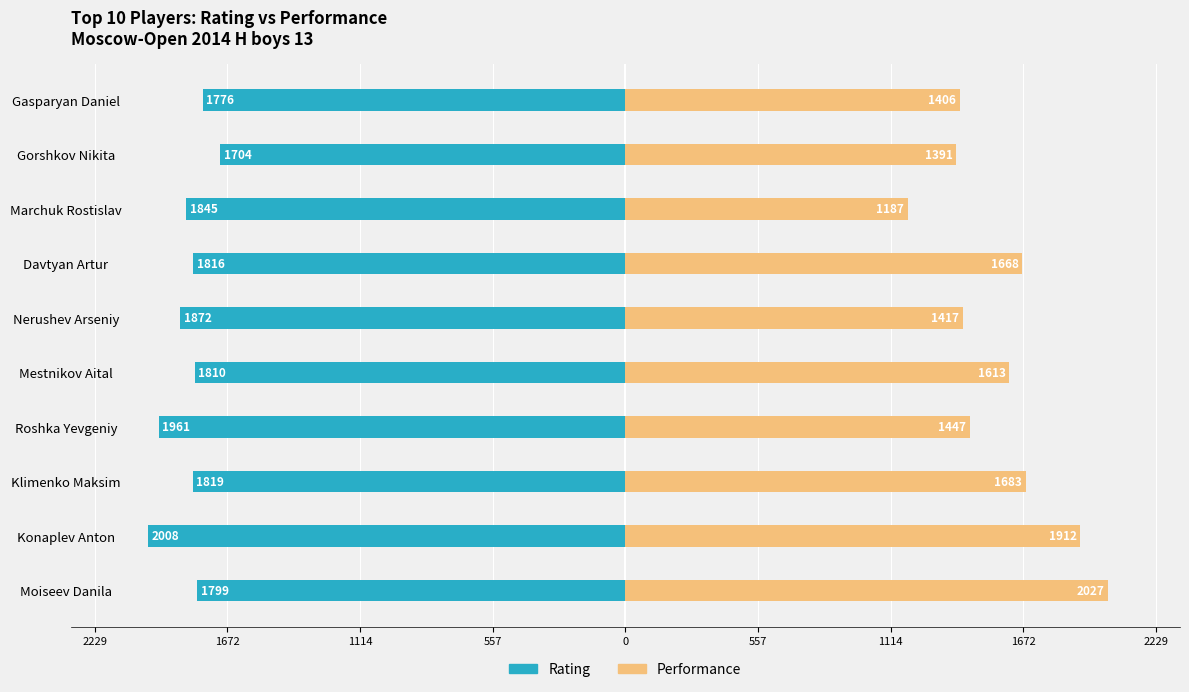

At Mestnikov Aital, list the series in order from largest to smallest.

Performance, Rating